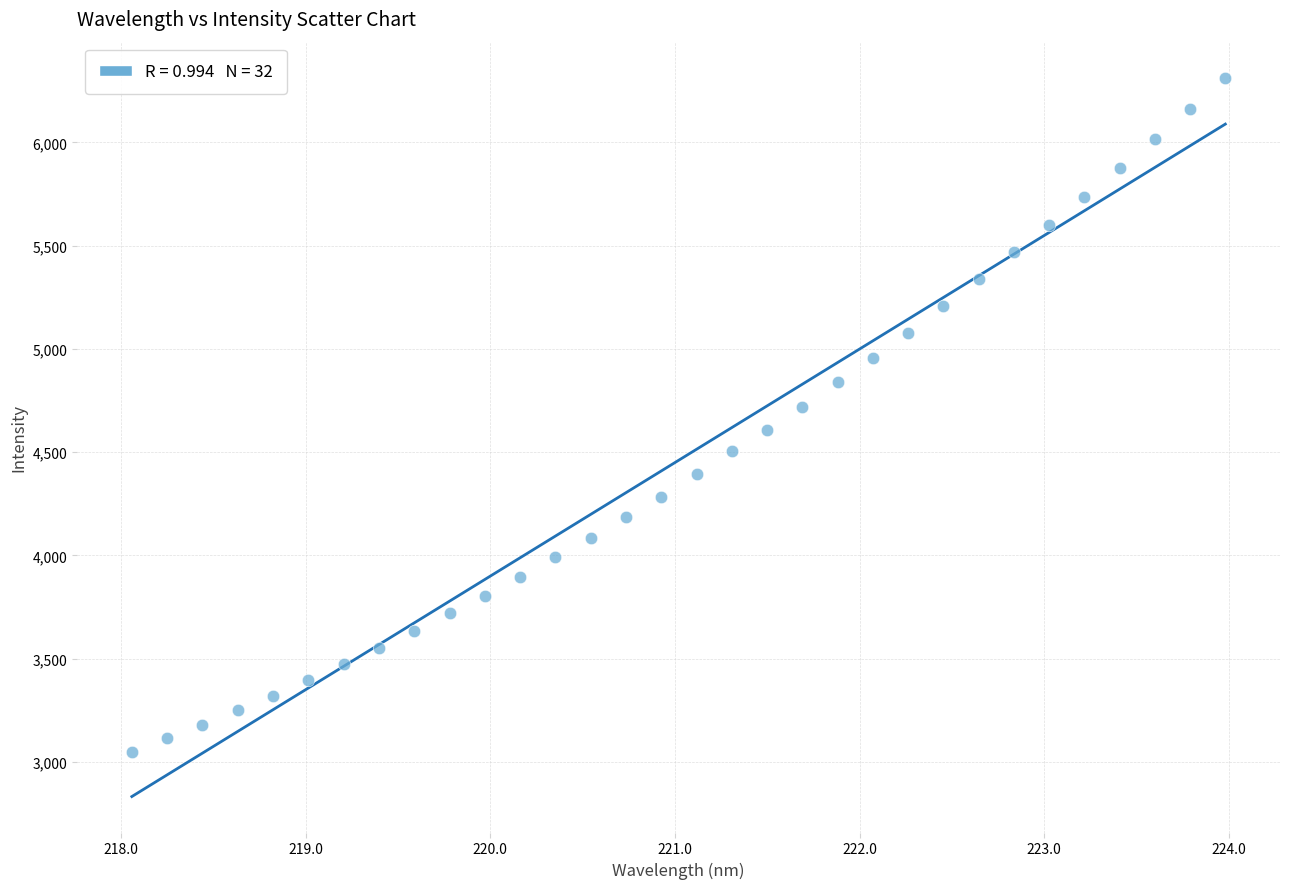

What is the range of Y values (max minus min)?

3264.3